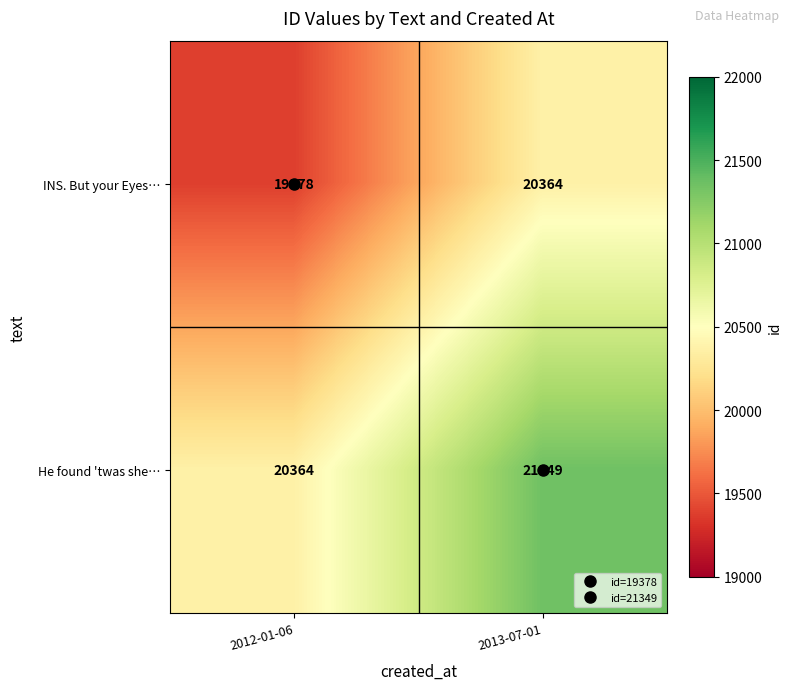

What is the difference between the INS. But your Eyes… values at 2013-07-01 and 2012-01-06?

986